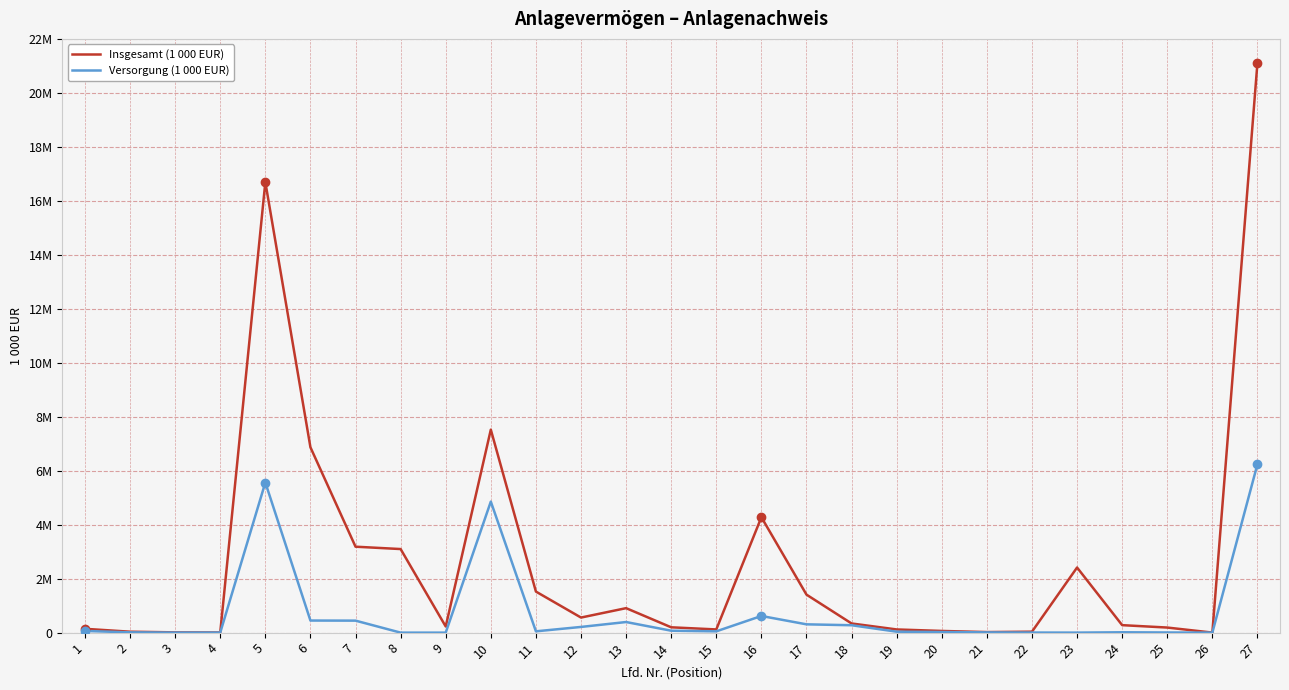

What is the difference between the maximum and minimum values in the Versorgung (1 000 EUR) series?

6241453